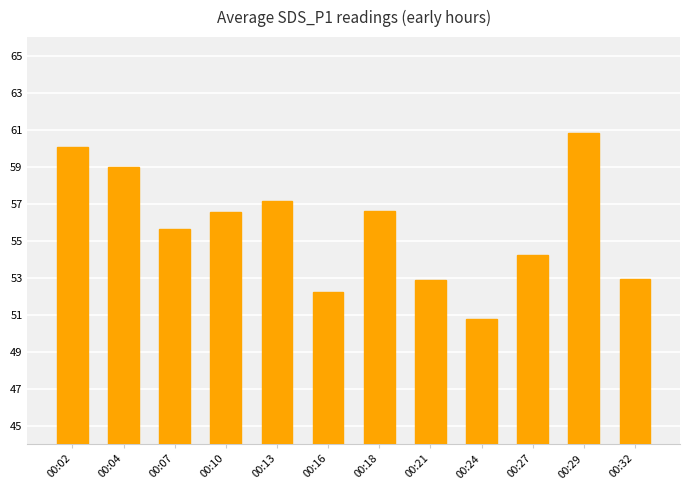

How many values are below 56?

6